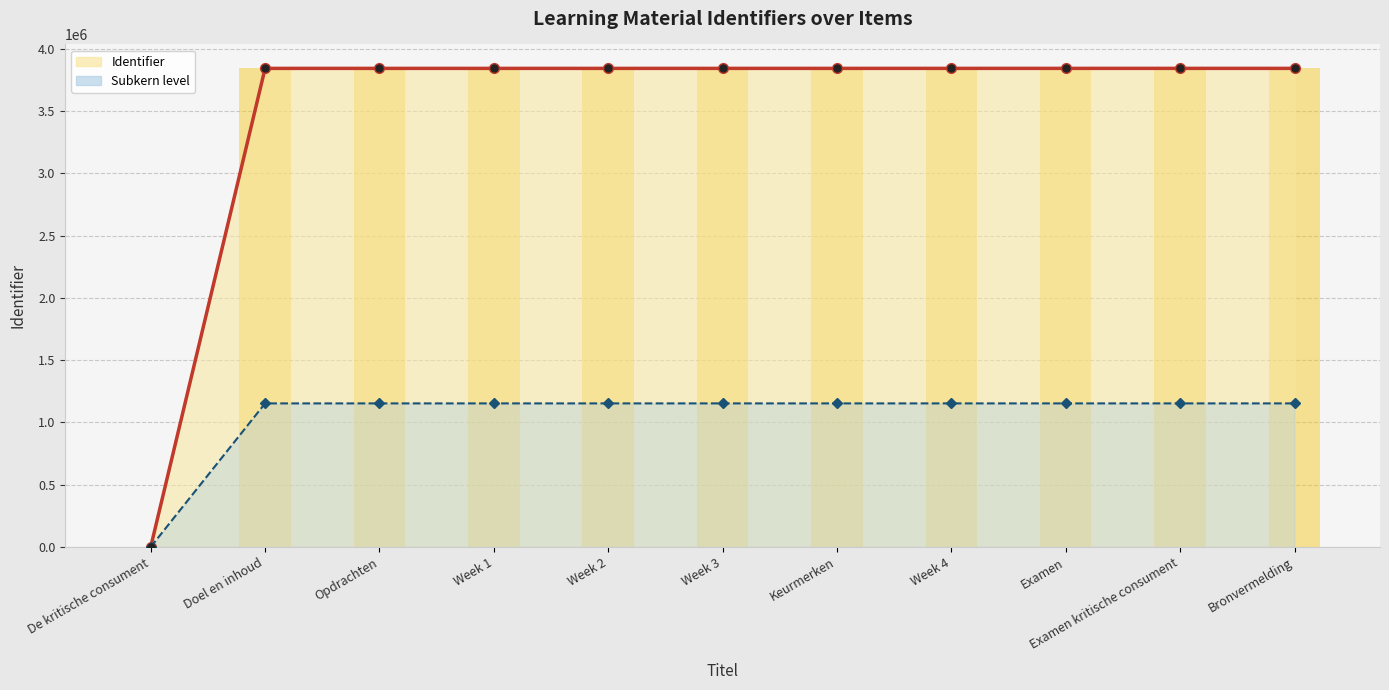

How many bars are there in total?

11